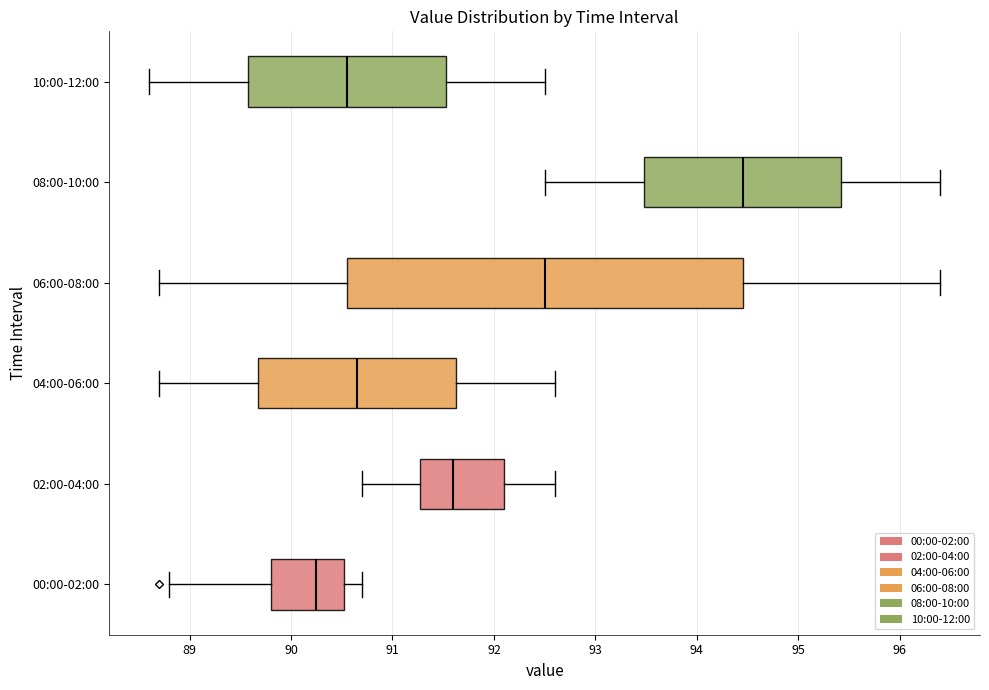

Which box is the widest, from its left edge to its right edge?

06:00-08:00